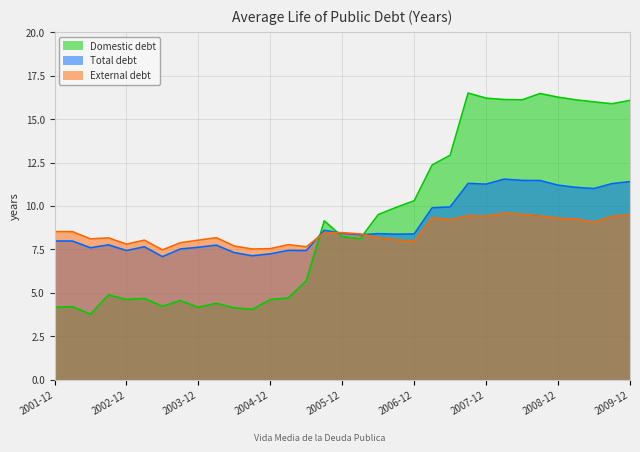

Which series has the widest spread of values?

Domestic debt